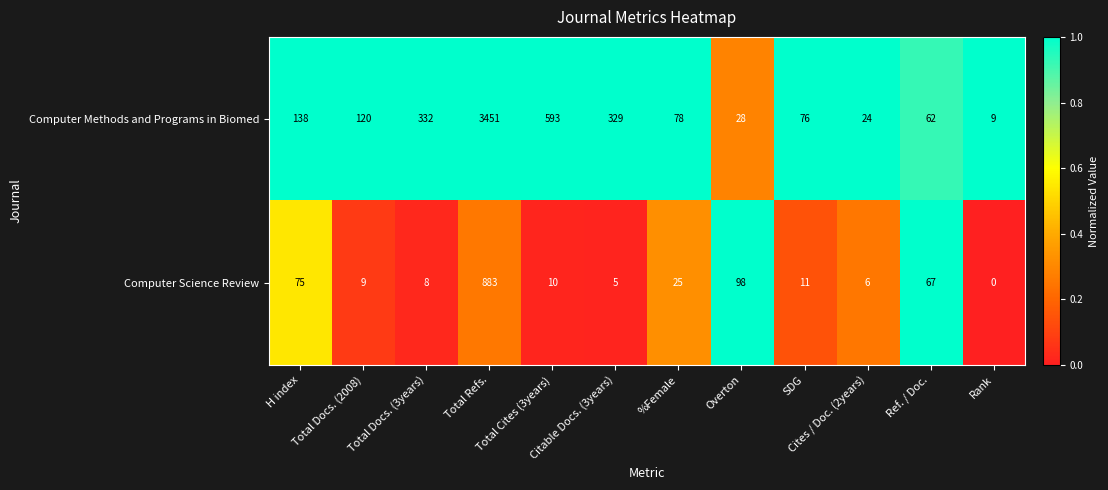

What is the lowest value of the Computer Methods and Programs in Biomed series?

9